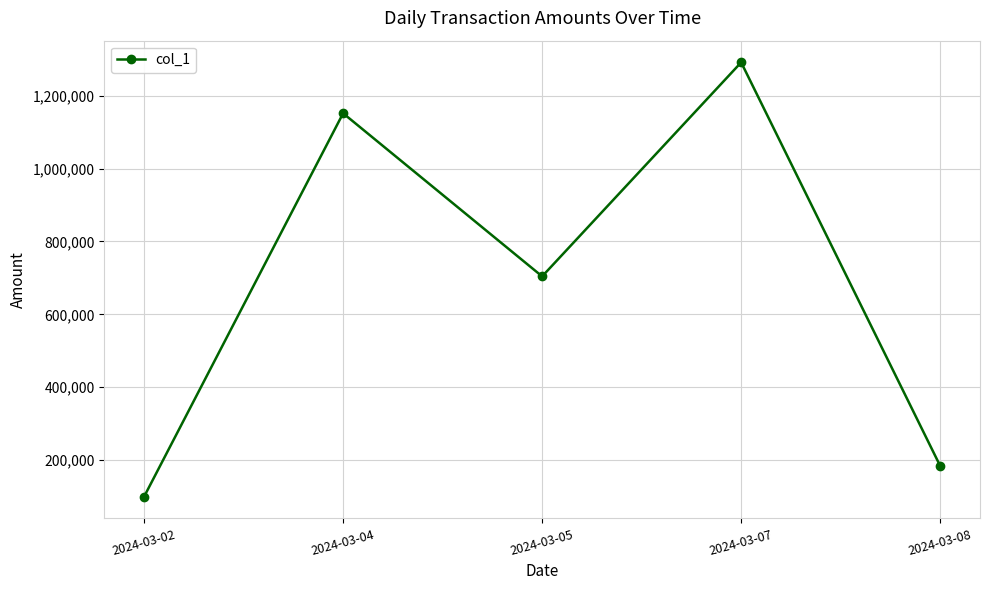

Which label corresponds to the largest value in the chart?

2024-03-07